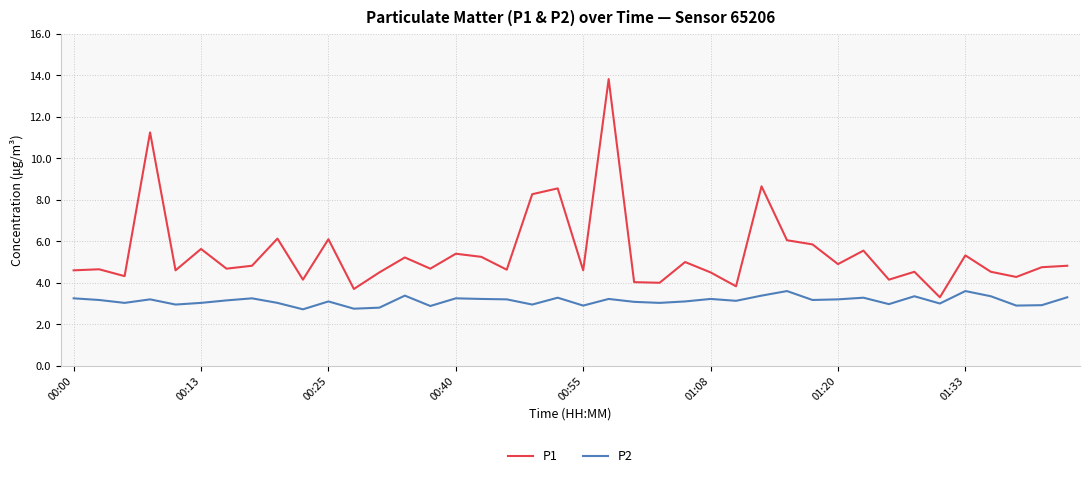

True or false: P2 and P1 intersect in this chart.

False